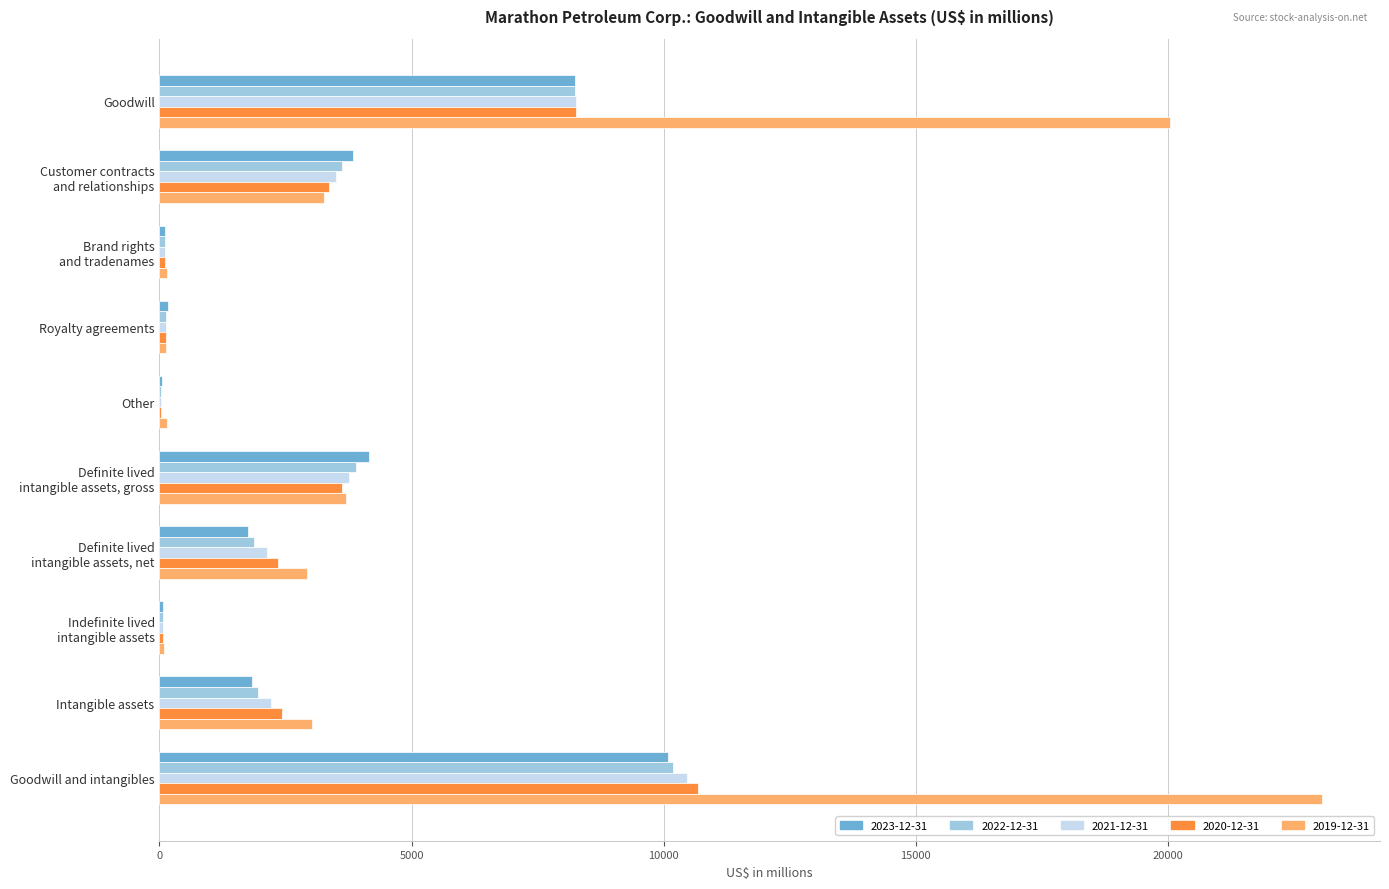

What is the approximate value of 2019-12-31 at Brand rights
and tradenames, to the nearest 100?

200